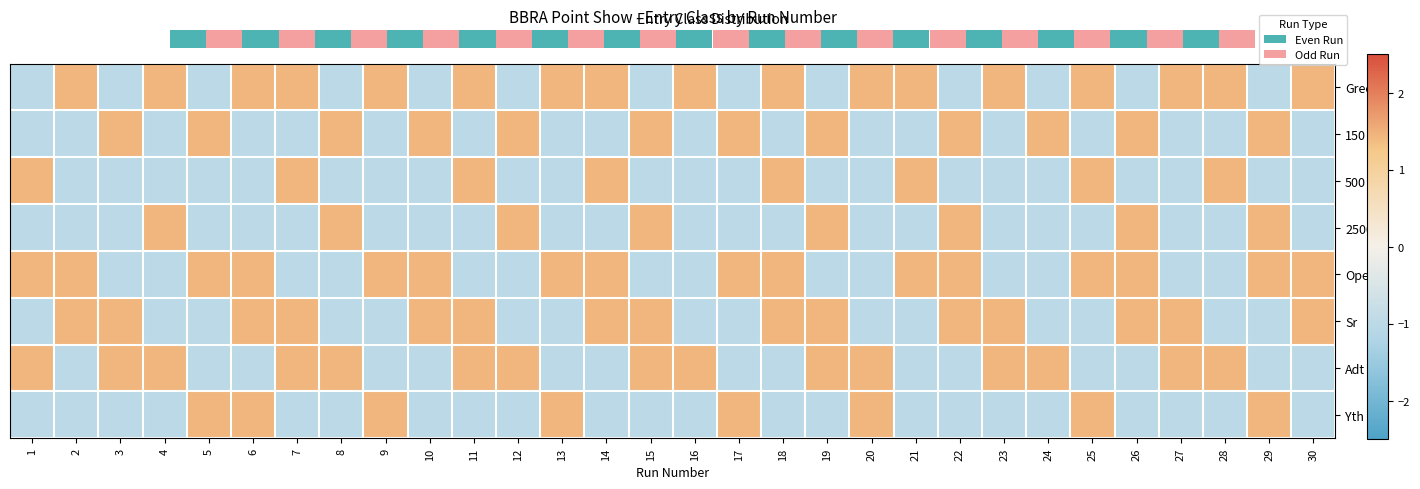

How many values in the 2500 series are below -1?

22